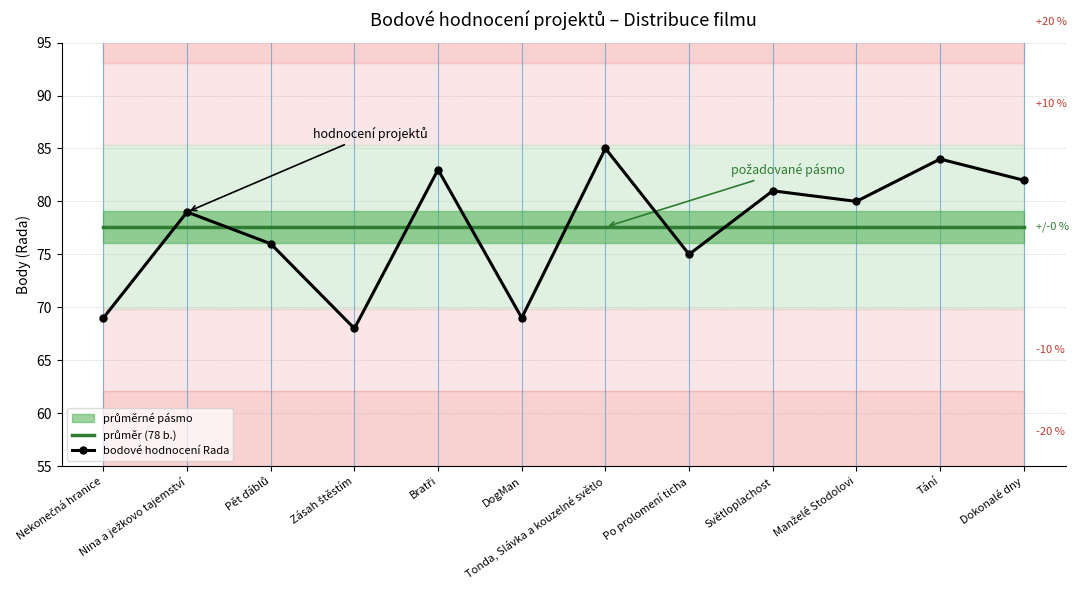

How many distinct data groups are displayed?

2